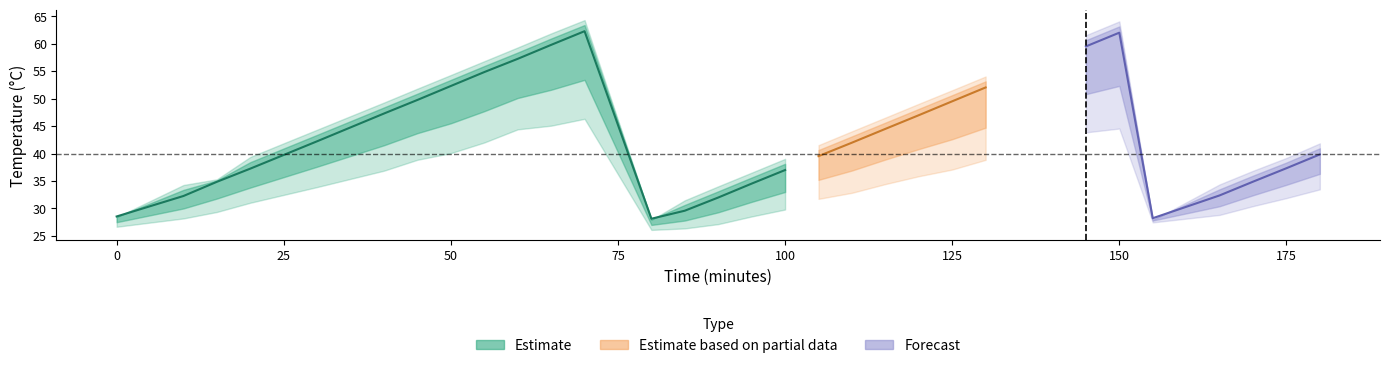

Between 4 and 21, which is larger?

21